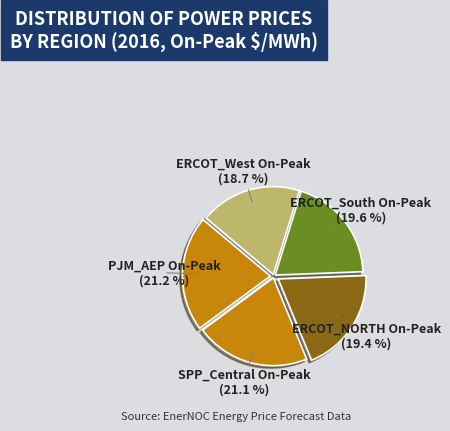

Is there any slice that represents more than half of the pie?

No